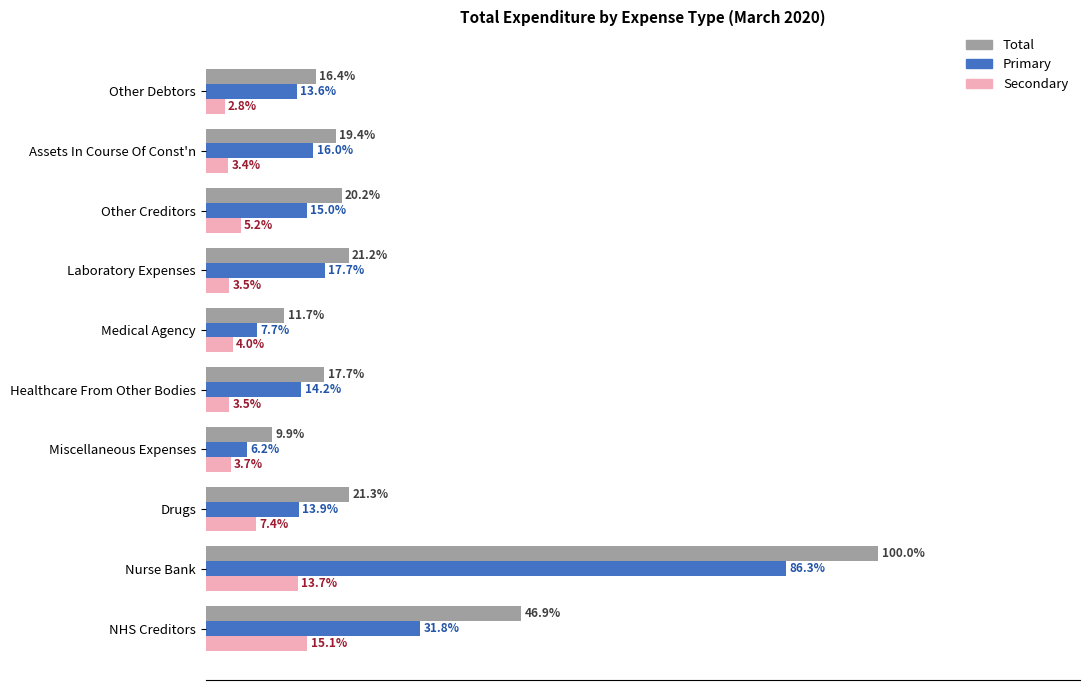

Which series has the largest range (max minus min)?

Total